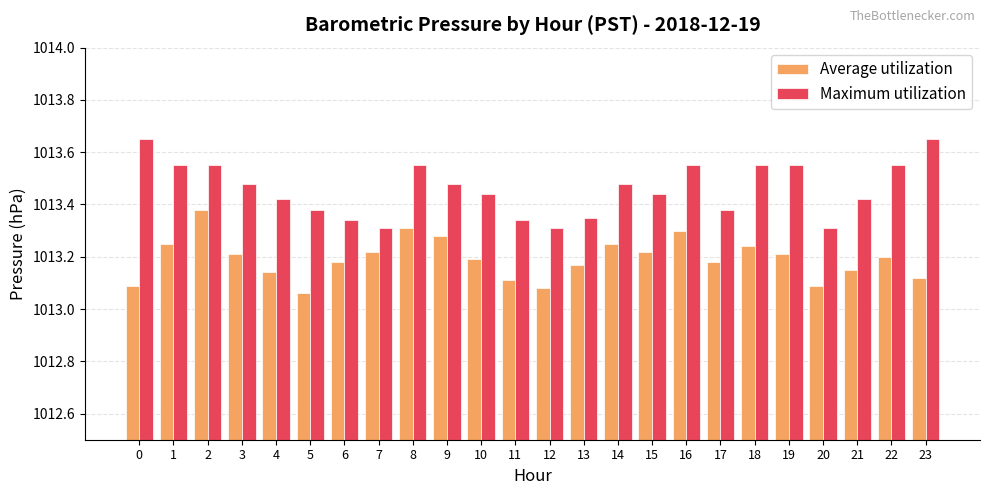

True or false: Average utilization has a value of 1479.5 at 21.

False